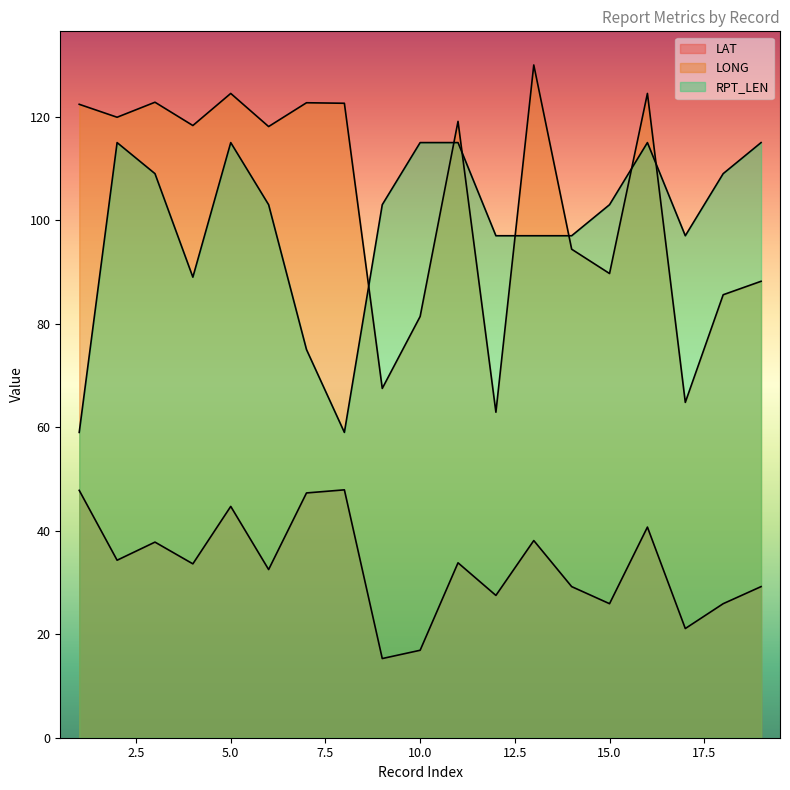

What is the sum of all LONG values?

1979.4